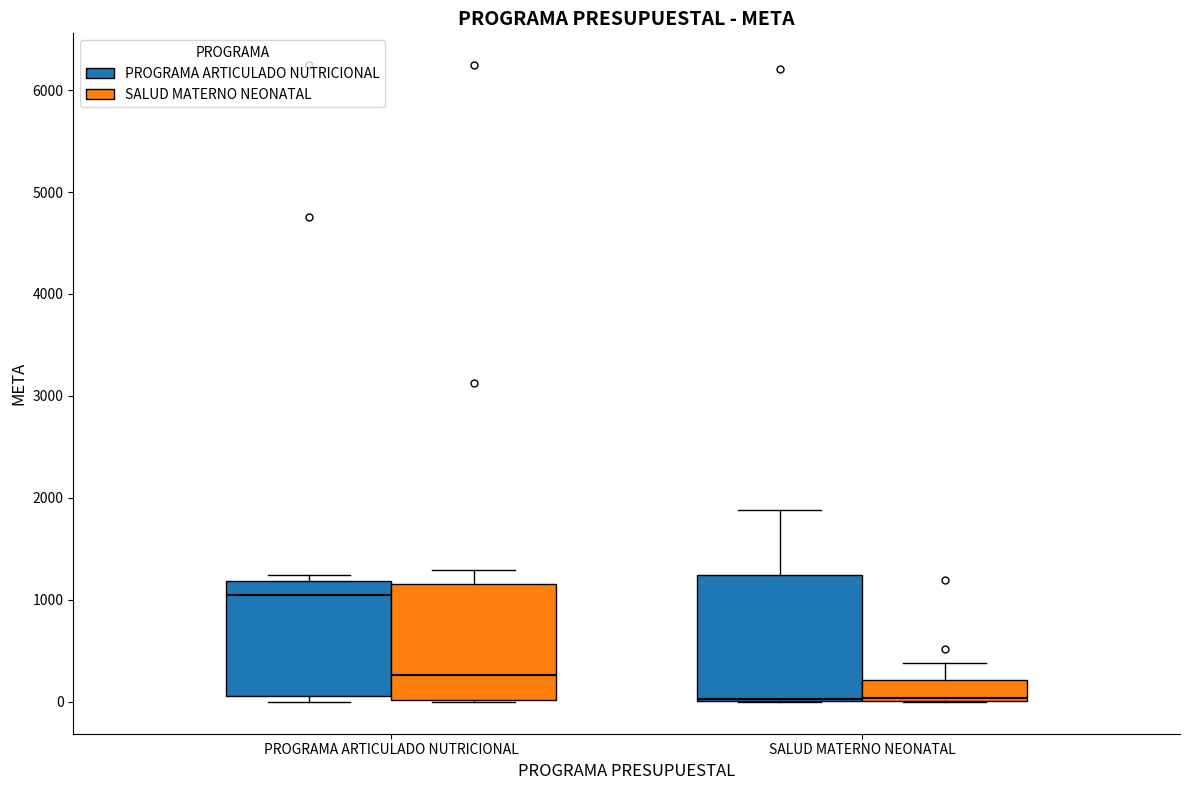

Reading left to right, read every box against the y-axis: the position of its median line, the range the box covers, and the ends of its whiskers. The values are not printed on the chart, so give them approximately, as read against the axis.

PROGRAMA ARTICULADO NUTRICIONAL (PROGRAMA ARTICULADO NUTRICIONAL): median 1100, box 100 to 1200, whiskers 0 to 1200 (just above the box's upper edge)
PROGRAMA ARTICULADO NUTRICIONAL (SALUD MATERNO NEONATAL): median 300, box 0 to 1200, whiskers 0 to 1300
SALUD MATERNO NEONATAL (PROGRAMA ARTICULADO NUTRICIONAL): median 0, box 0 to 1200, whiskers 0 to 1900
SALUD MATERNO NEONATAL (SALUD MATERNO NEONATAL): median 0, box 0 to 200, whiskers 0 to 400